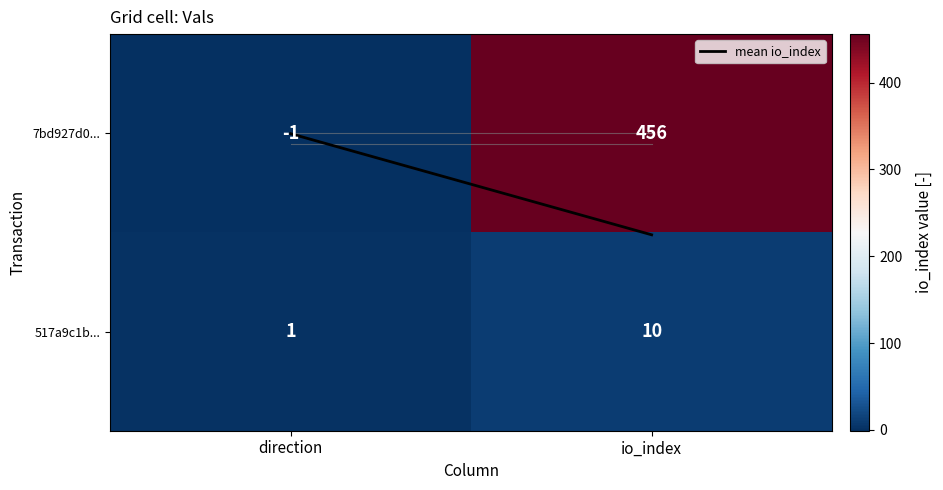

At direction, list the series in order from largest to smallest.

517a9c1b..., 7bd927d0...